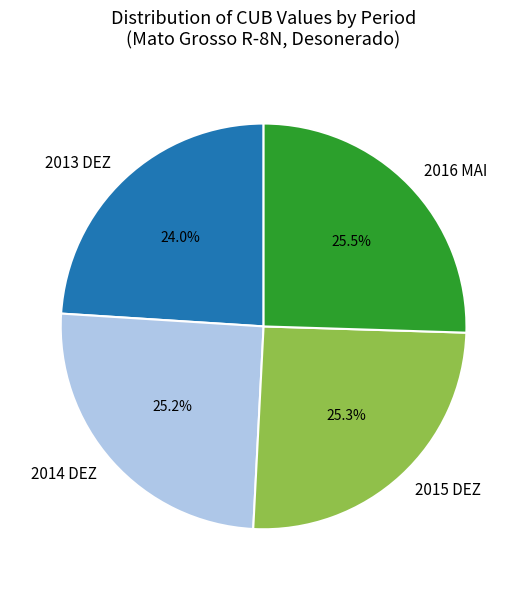

What is the ratio of the value at 2016 MAI to the value at 2014 DEZ?

1.0